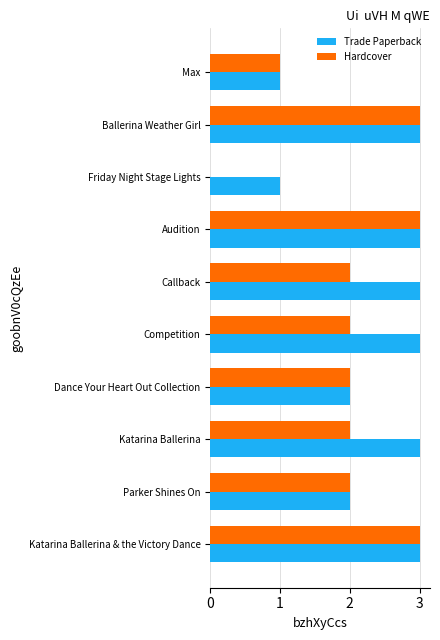

Is the value of Hardcover at Callback greater than the value of Trade Paperback at Katarina Ballerina?

No